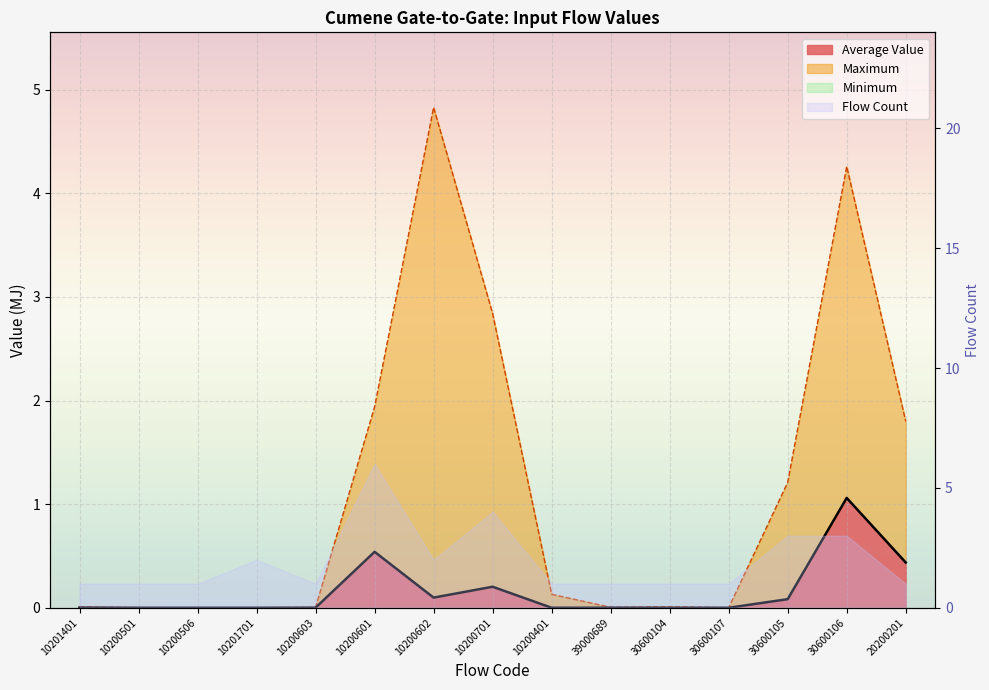

True or false: Average Value and Maximum cross at least once.

False